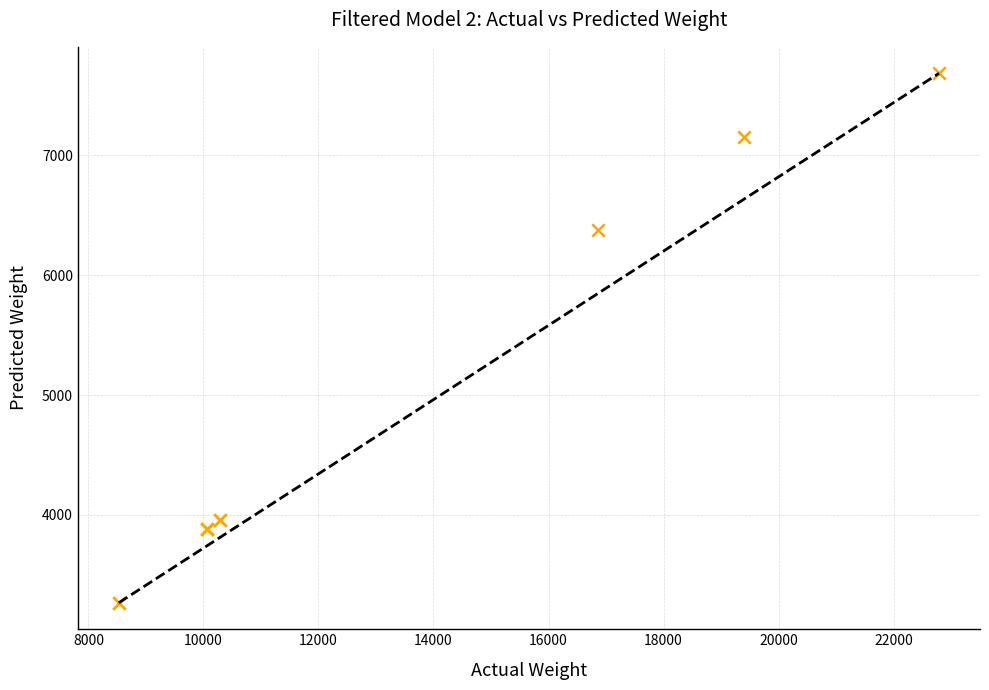

What Y value in the scatter plot is closest to 5475?

6379